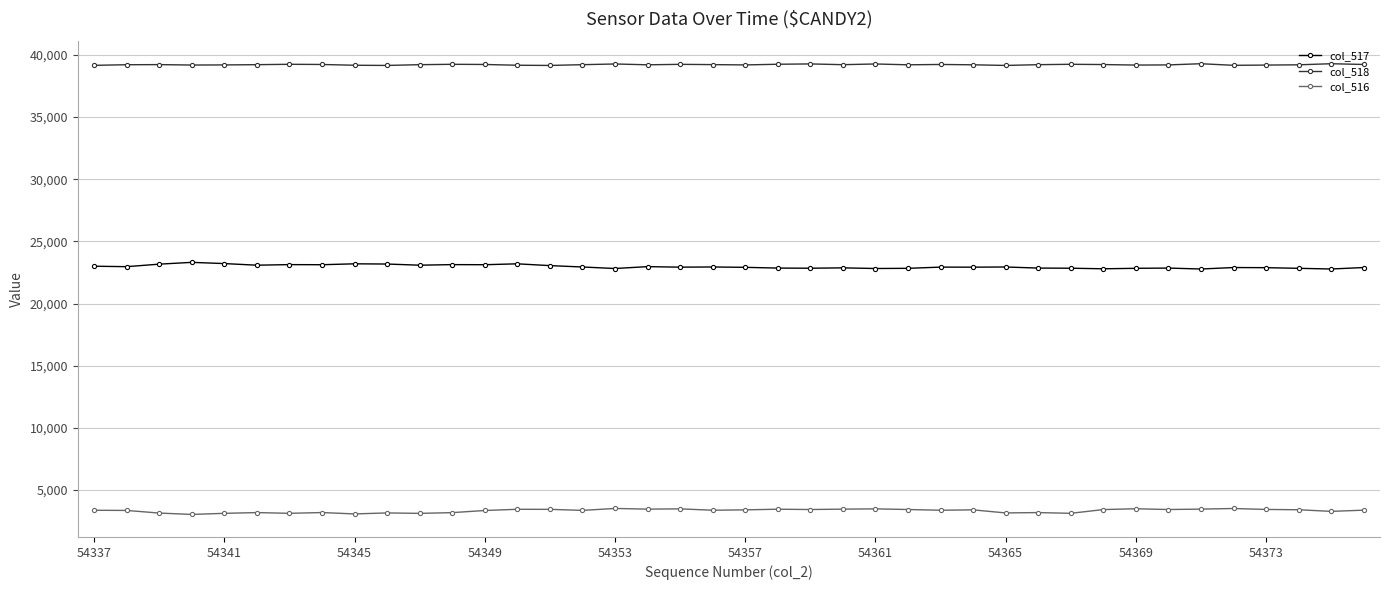

What is the greatest value displayed?

39299